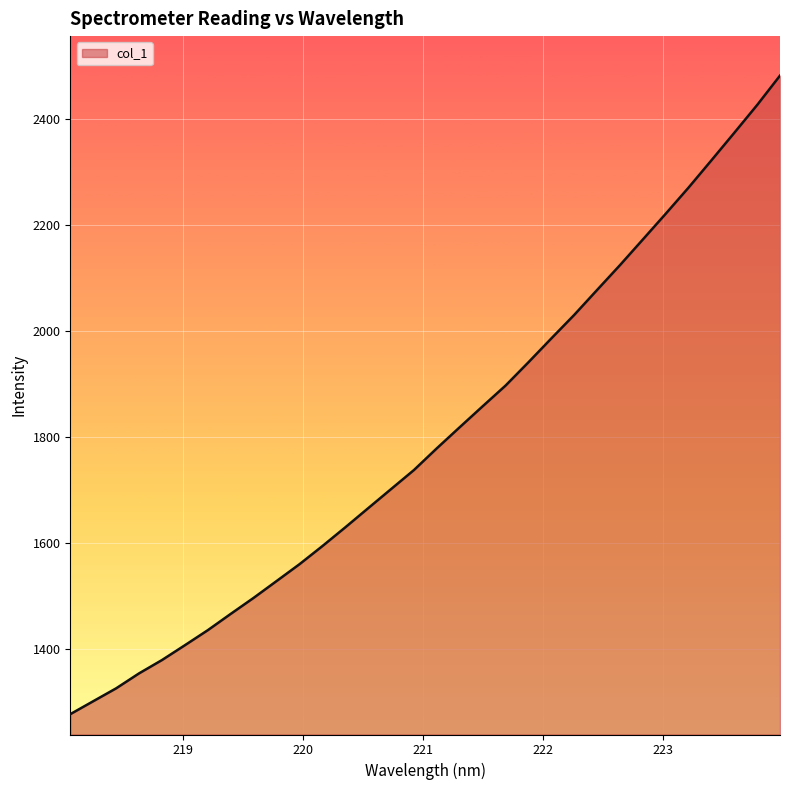

Does the chart display data point markers on the line(s)?

No